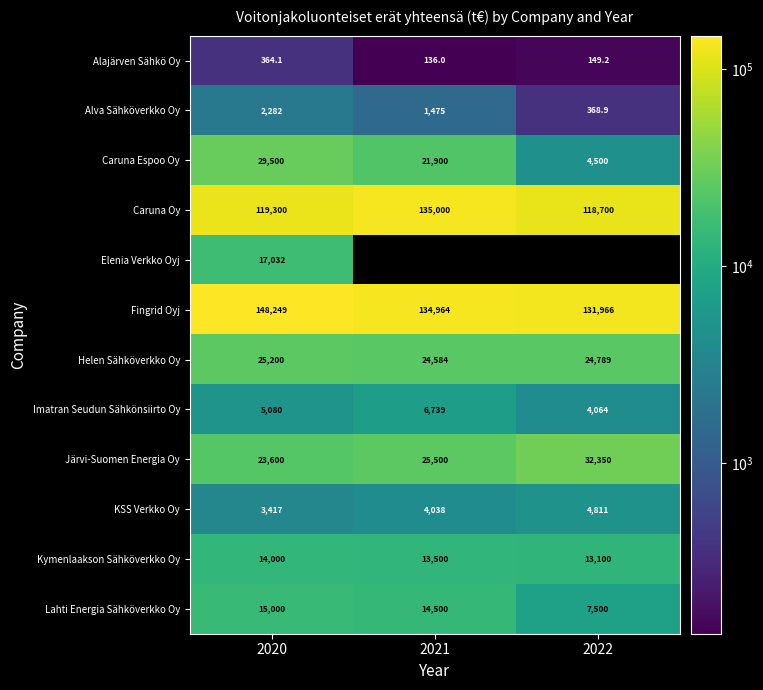

Rank the series at 2020 from highest to lowest value.

Fingrid Oyj, Caruna Oy, Caruna Espoo Oy, Helen Sähköverkko Oy, Järvi-Suomen Energia Oy, Elenia Verkko Oyj, Lahti Energia Sähköverkko Oy, Kymenlaakson Sähköverkko Oy, Imatran Seudun Sähkönsiirto Oy, KSS Verkko Oy, Alva Sähköverkko Oy, Alajärven Sähkö Oy